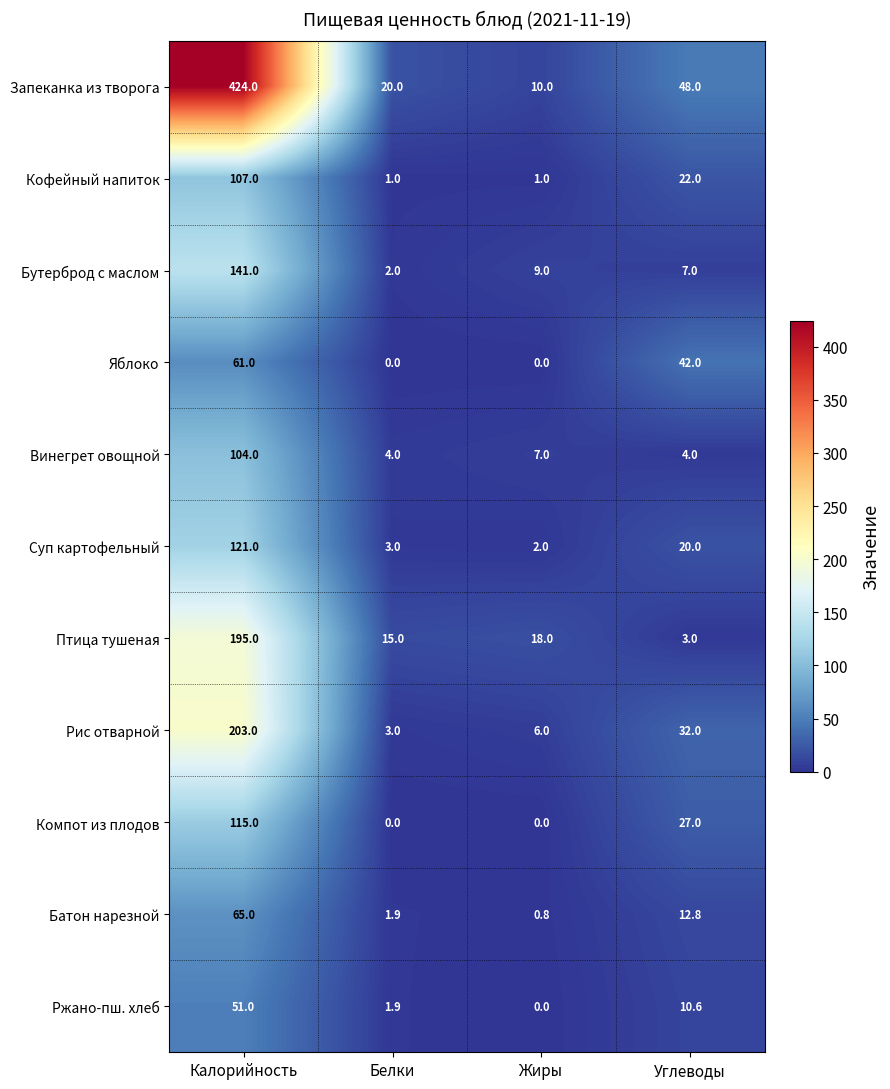

At which label does Рис отварной first exceed 32?

Калорийность